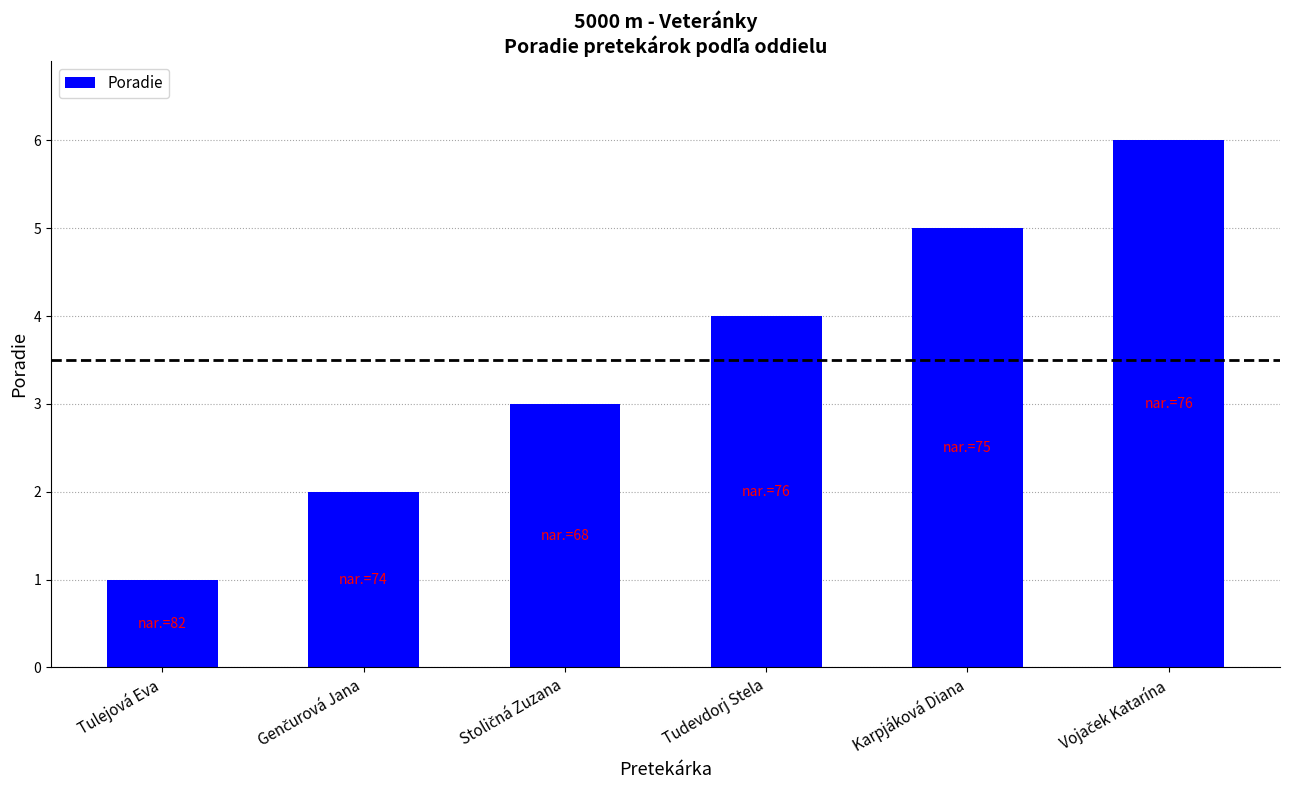

What position from the right is Karpjáková Diana?

2